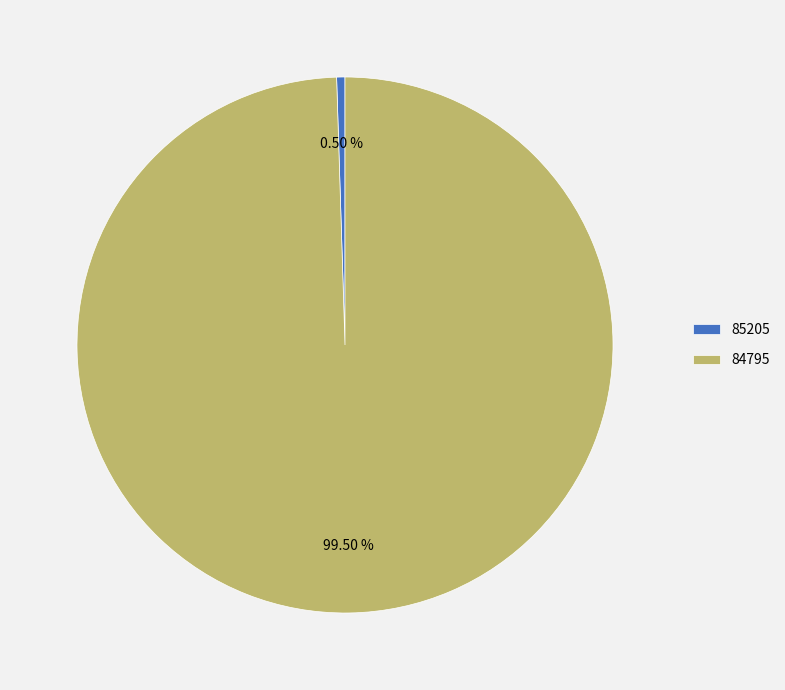

How many slices are in this pie chart?

2